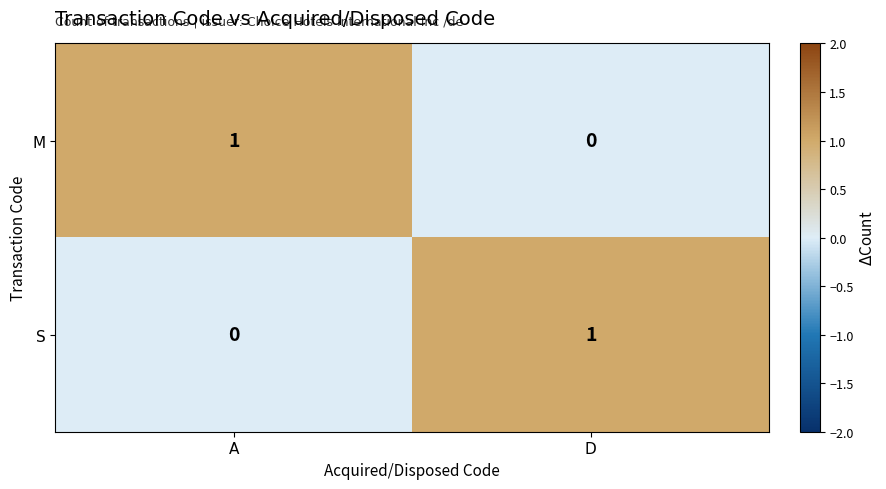

Count the number of categories in the chart.

2